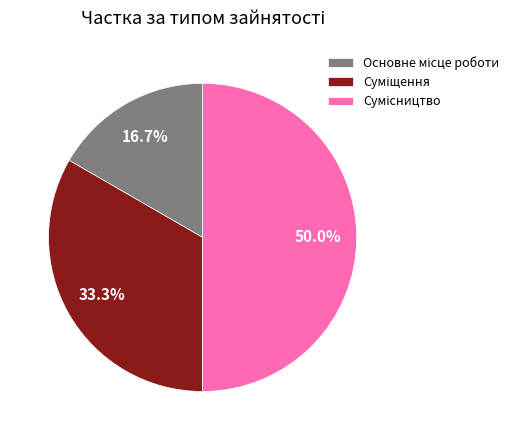

Does Суміщення represent more than half of the total?

No